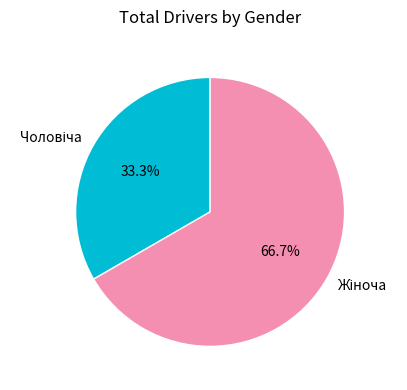

Is there any slice that represents more than half of the pie?

Yes